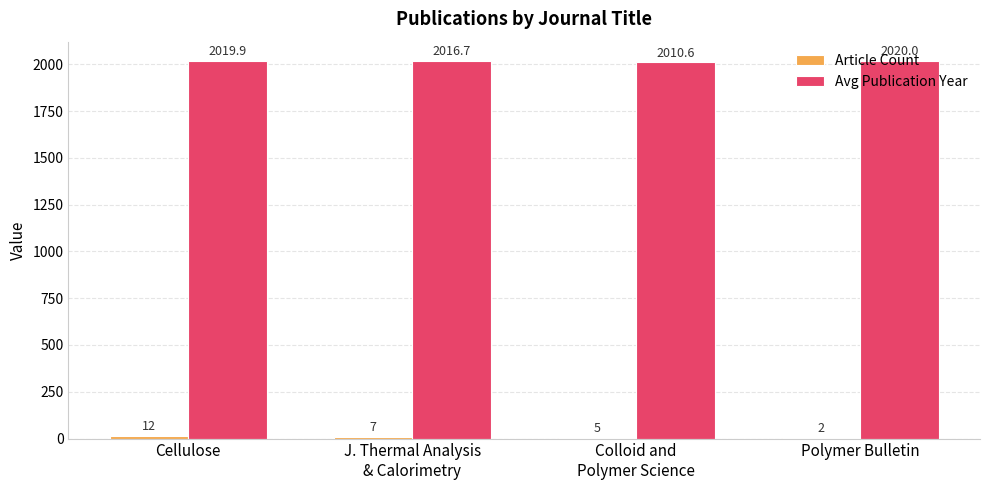

Which series has the largest total across all categories?

Avg Publication Year